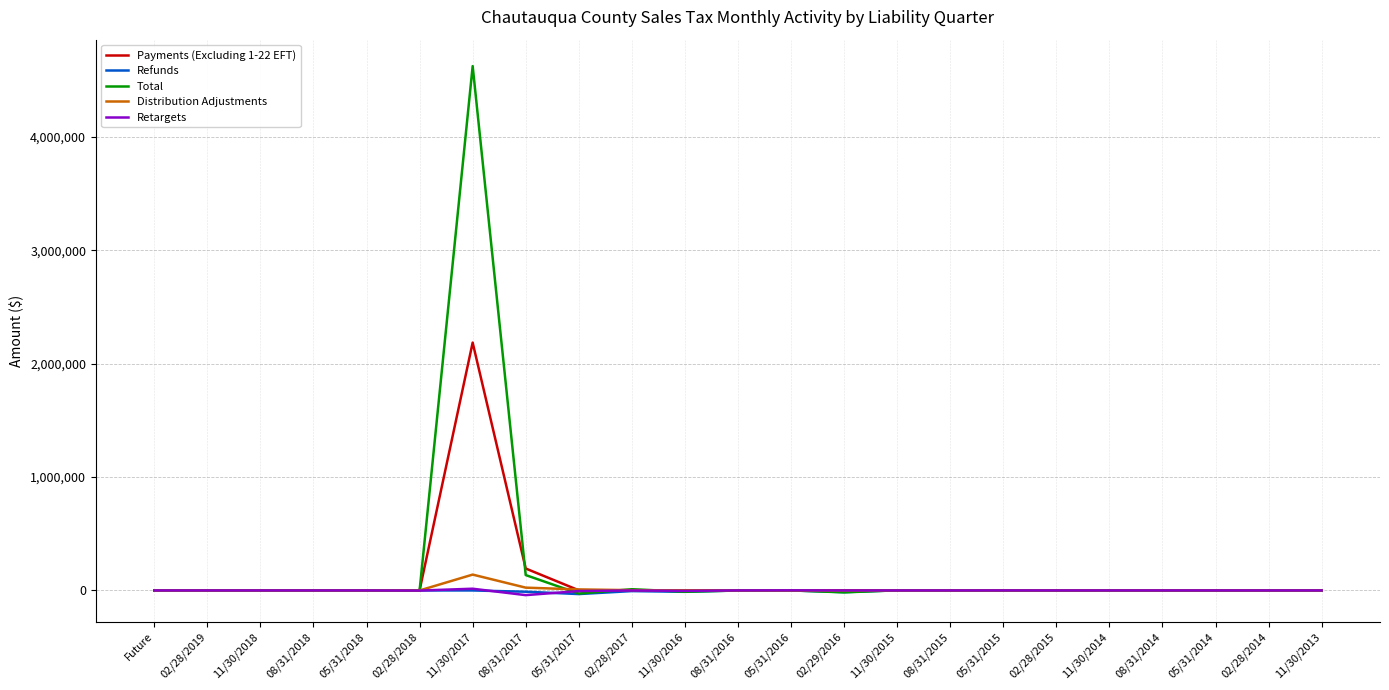

Where is Total nearest to the value 2299247?

08/31/2017